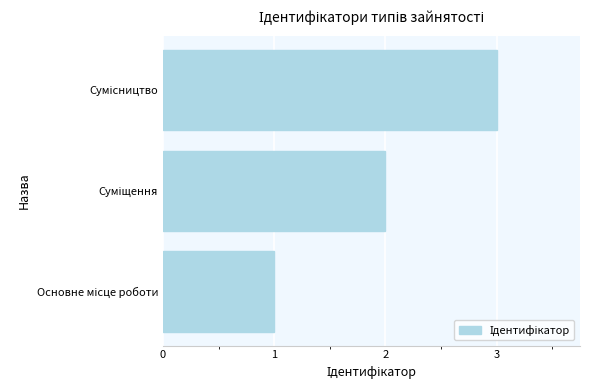

What is the maximum value shown in the chart?

3